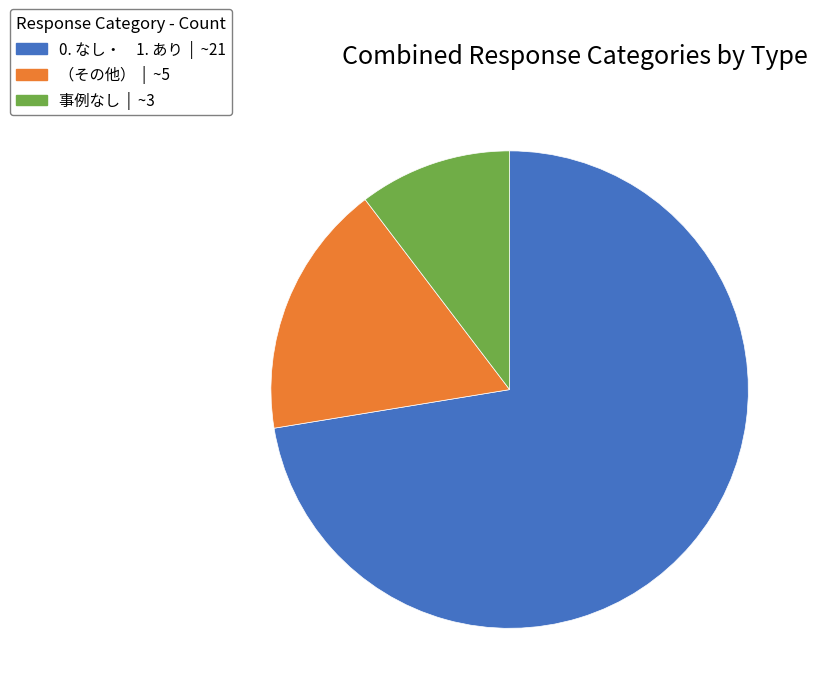

How many segments does this pie chart have?

3